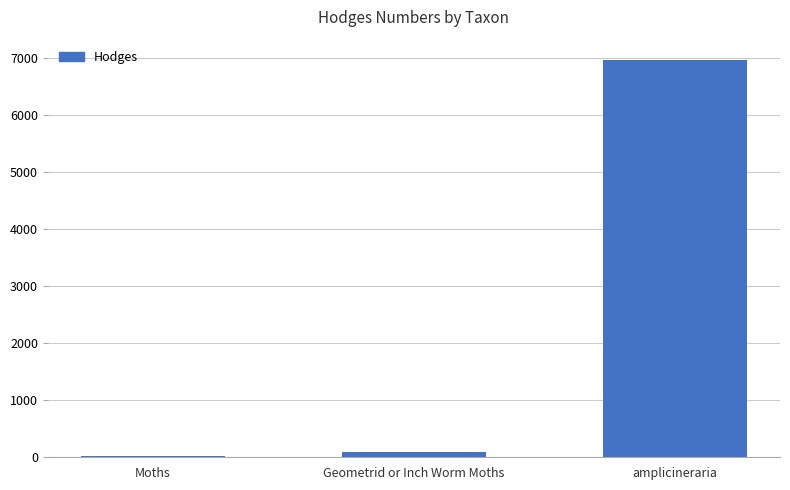

What is the value of the 1st bar from the left?

29.0